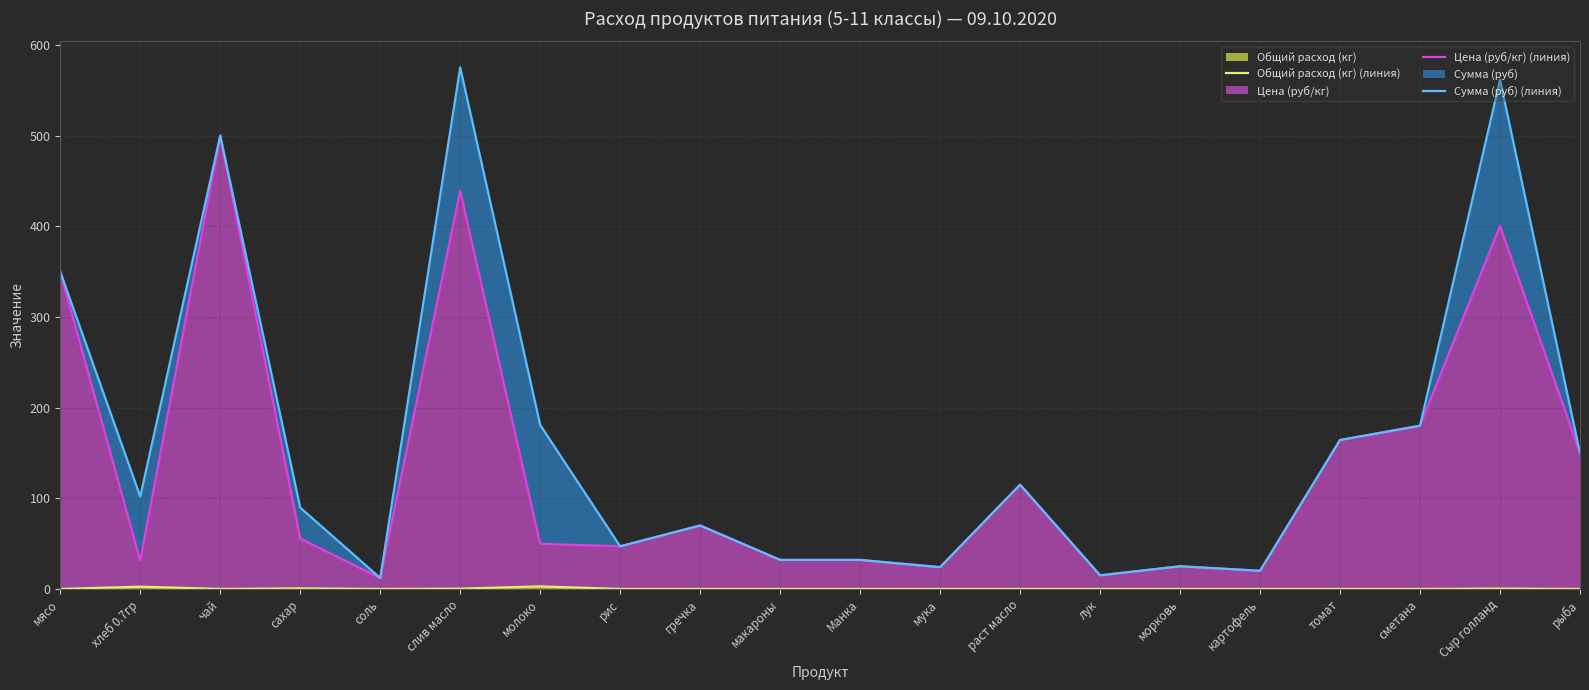

List the series in order of their peak value, lowest first.

Общий расход (кг) (линия), Цена (руб/кг) (линия), Сумма (руб) (линия)